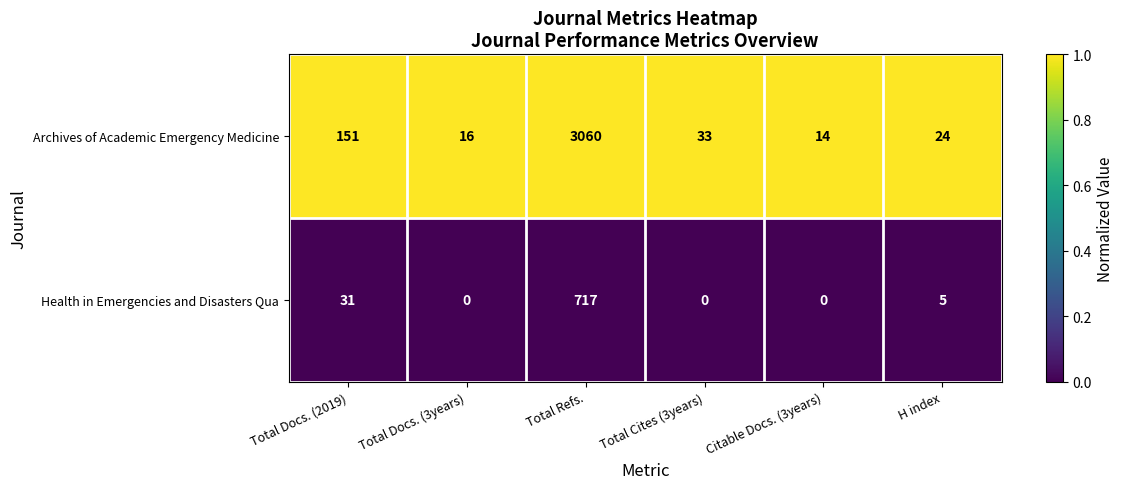

Which category has the highest value across all series?

Total Refs.